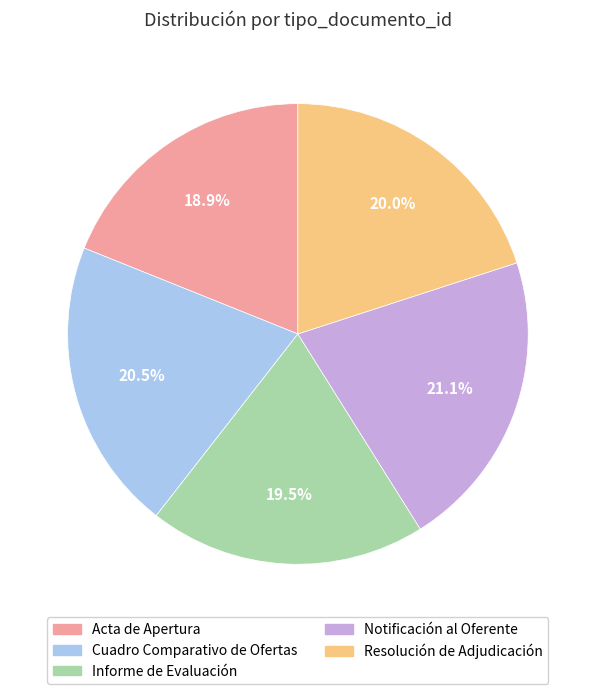

Approximately how many times larger is the value at Informe de Evaluación compared to Acta de Apertura?

1.0